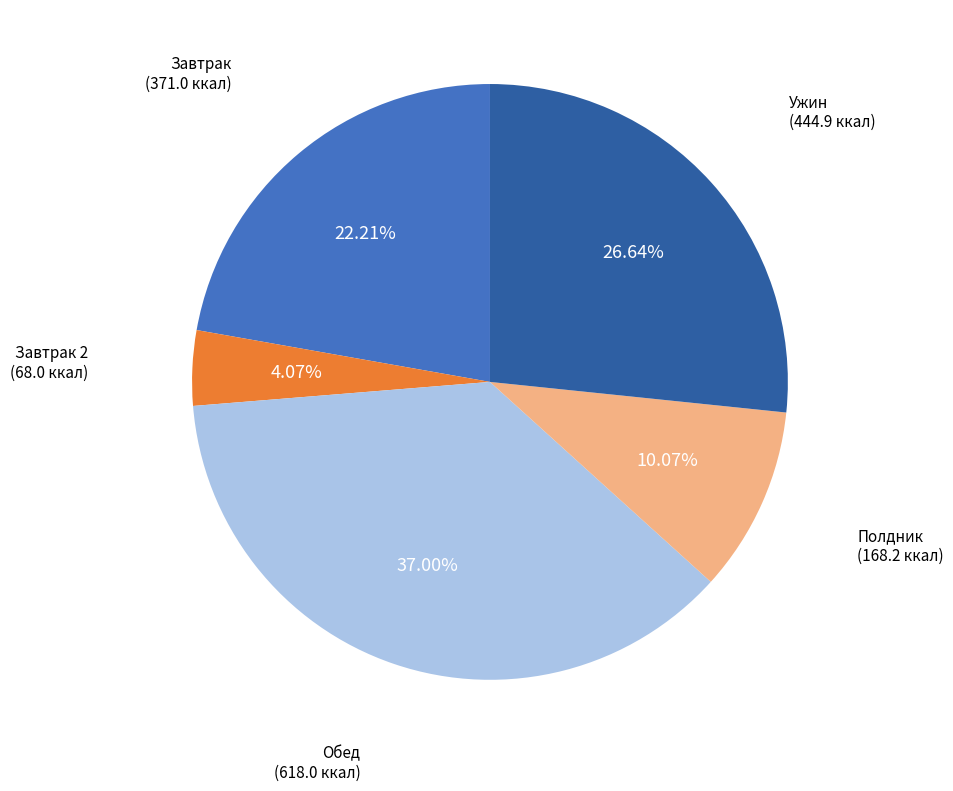

Does any single category account for the majority?

No